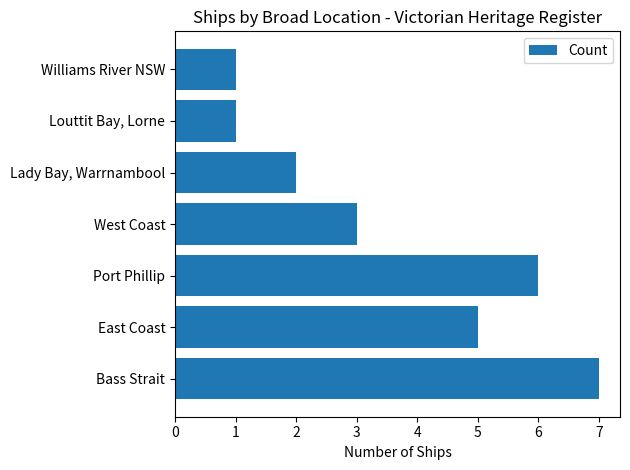

What is the difference between the maximum and second lowest values?

6